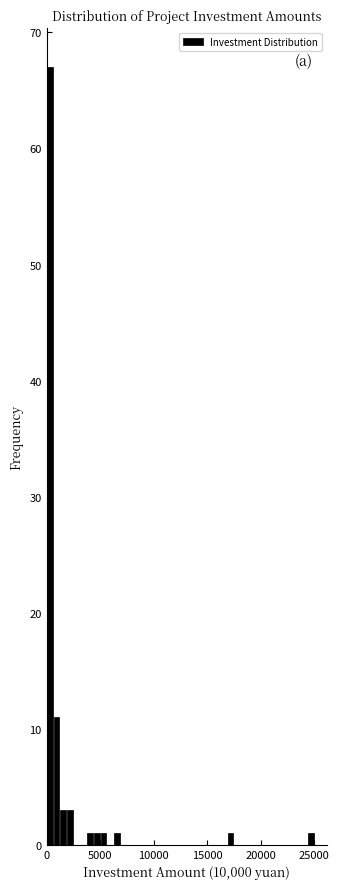

Around what value on the x-axis is the tallest bar? Give the approximate position of its centre, as read against the axis.

500